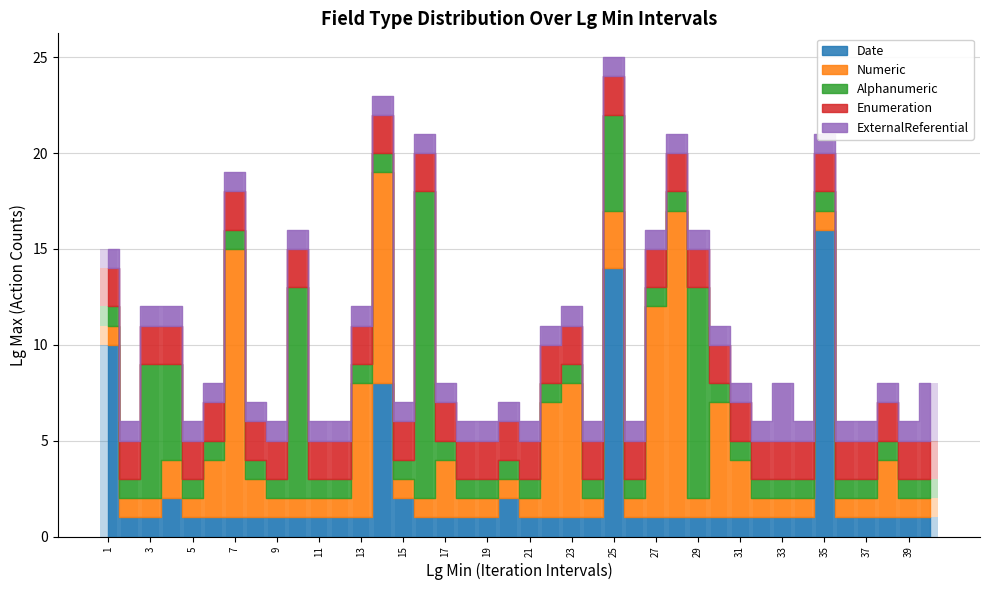

What is the difference between the Numeric values at 25 and 2?

2